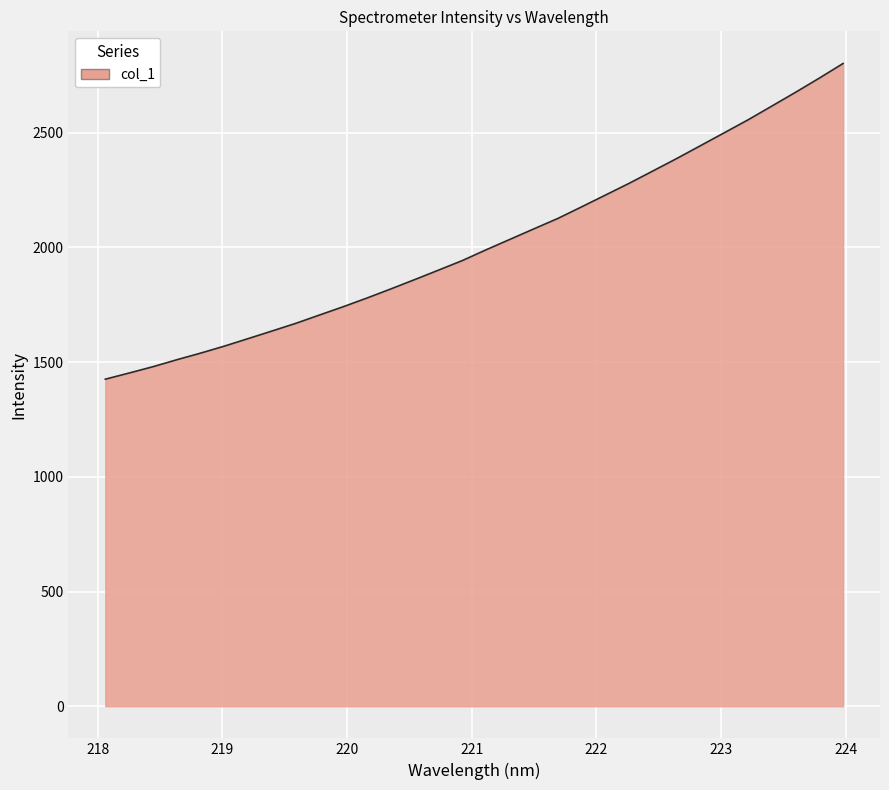

What is the greatest value displayed?

2801.2